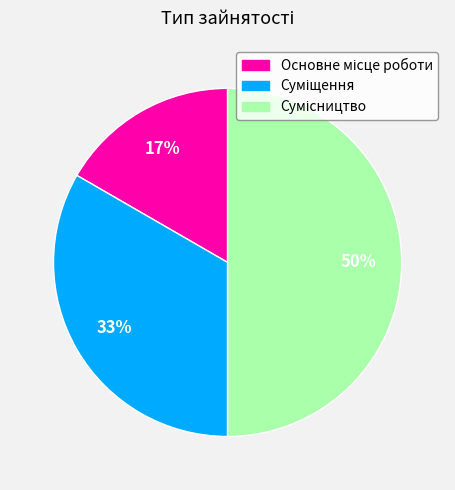

To the nearest percent, what is the difference between the largest and smallest slice percentages?

33%